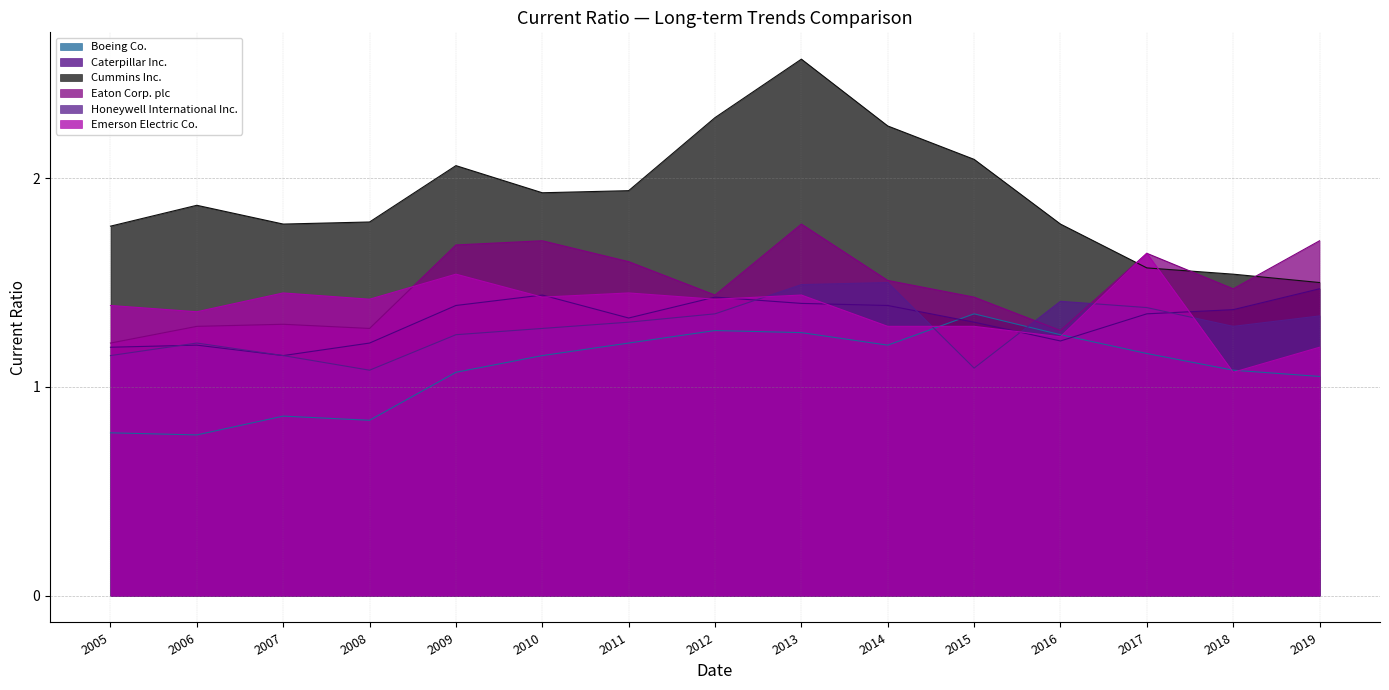

True or false: Caterpillar Inc. and Cummins Inc. cross at least once.

False